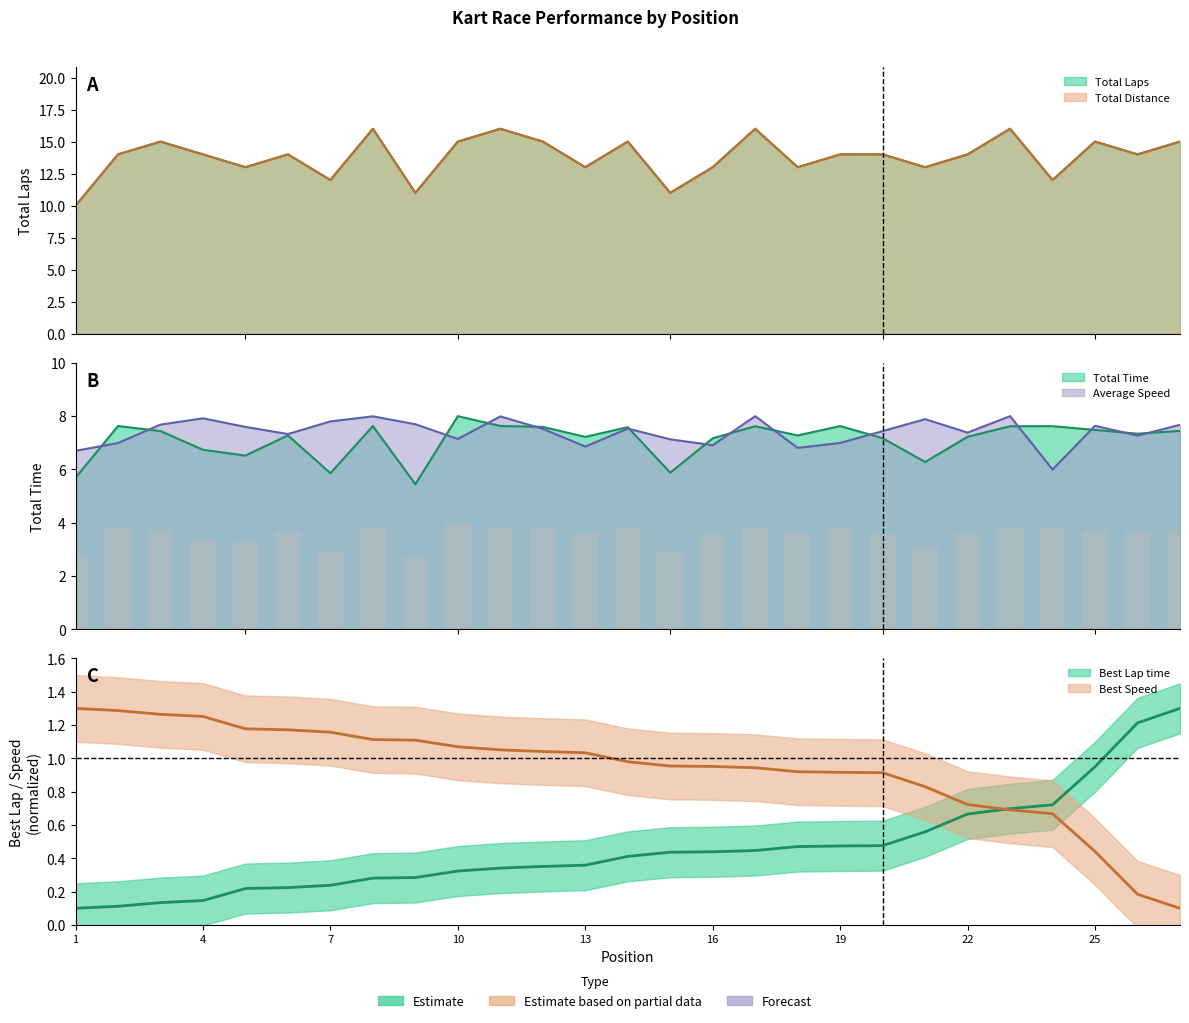

How many data points in Total Time are less than 7?

7